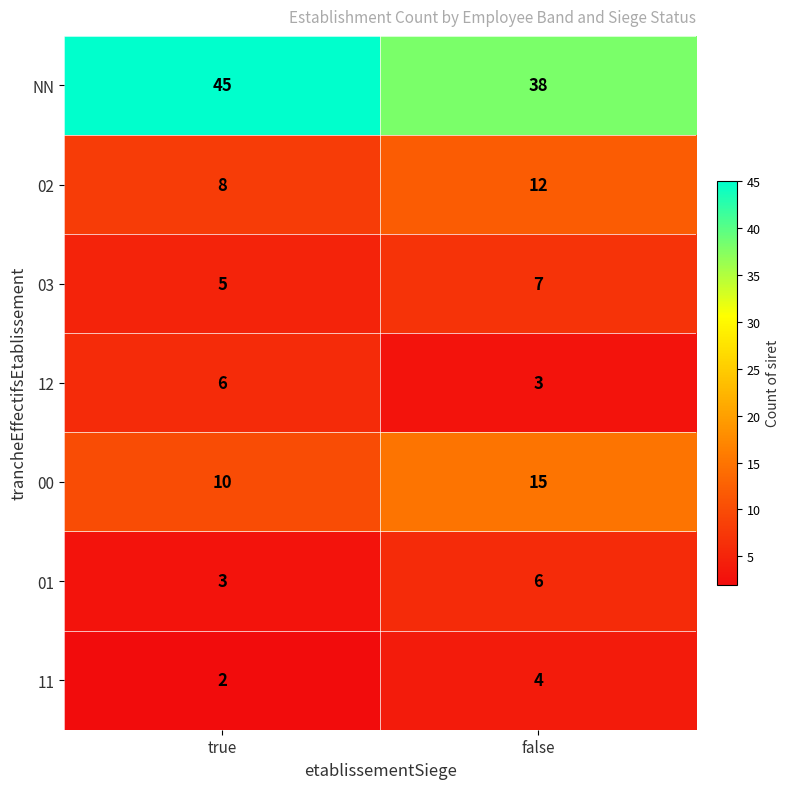

What is the spread (max minus min) of values at false?

35